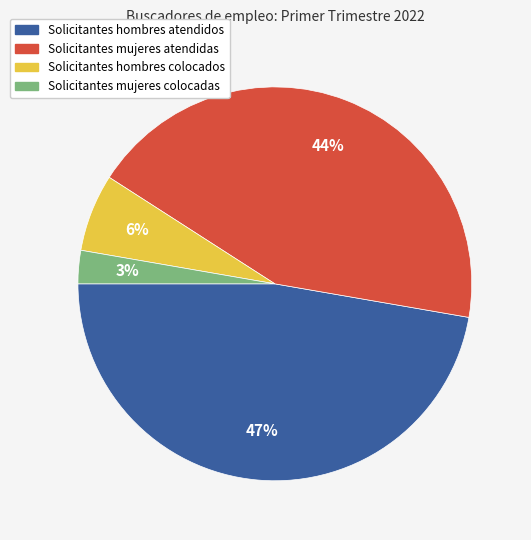

Between Solicitantes mujeres colocadas and Solicitantes mujeres atendidas, which is larger?

Solicitantes mujeres atendidas